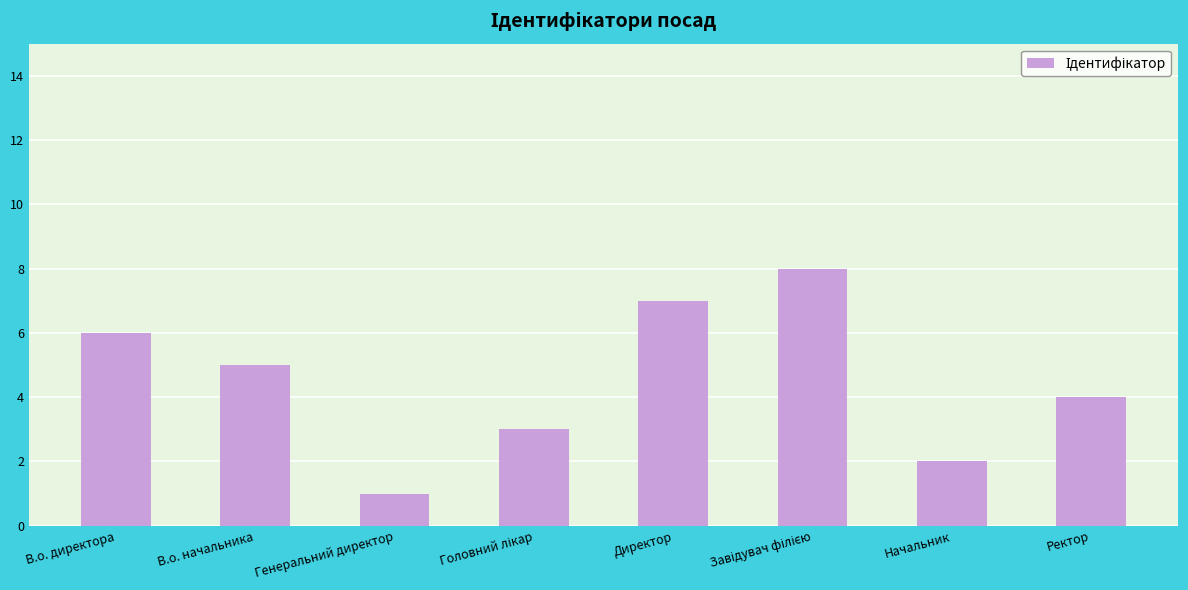

Is it true that the value at Ректор is 2?

False